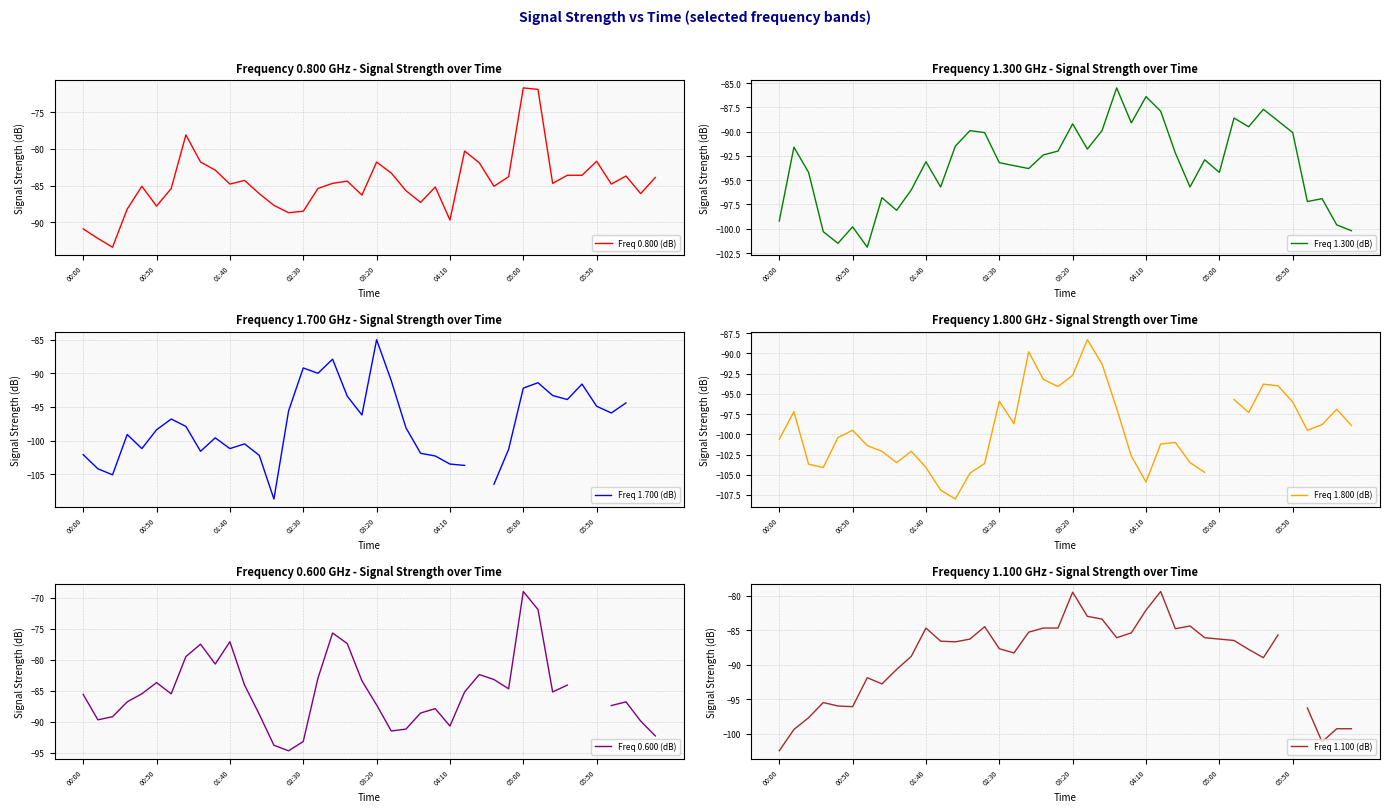

True or false: Freq 0.800 (dB) has a value of -50.3 at 05:50.

False